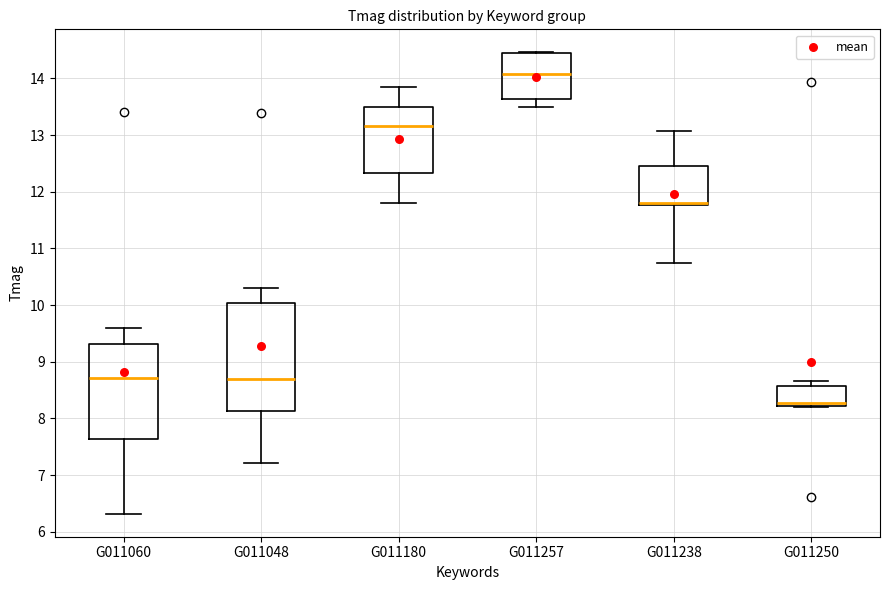

Comparing the boxes themselves (not the whiskers), which one is the tallest?

G011048